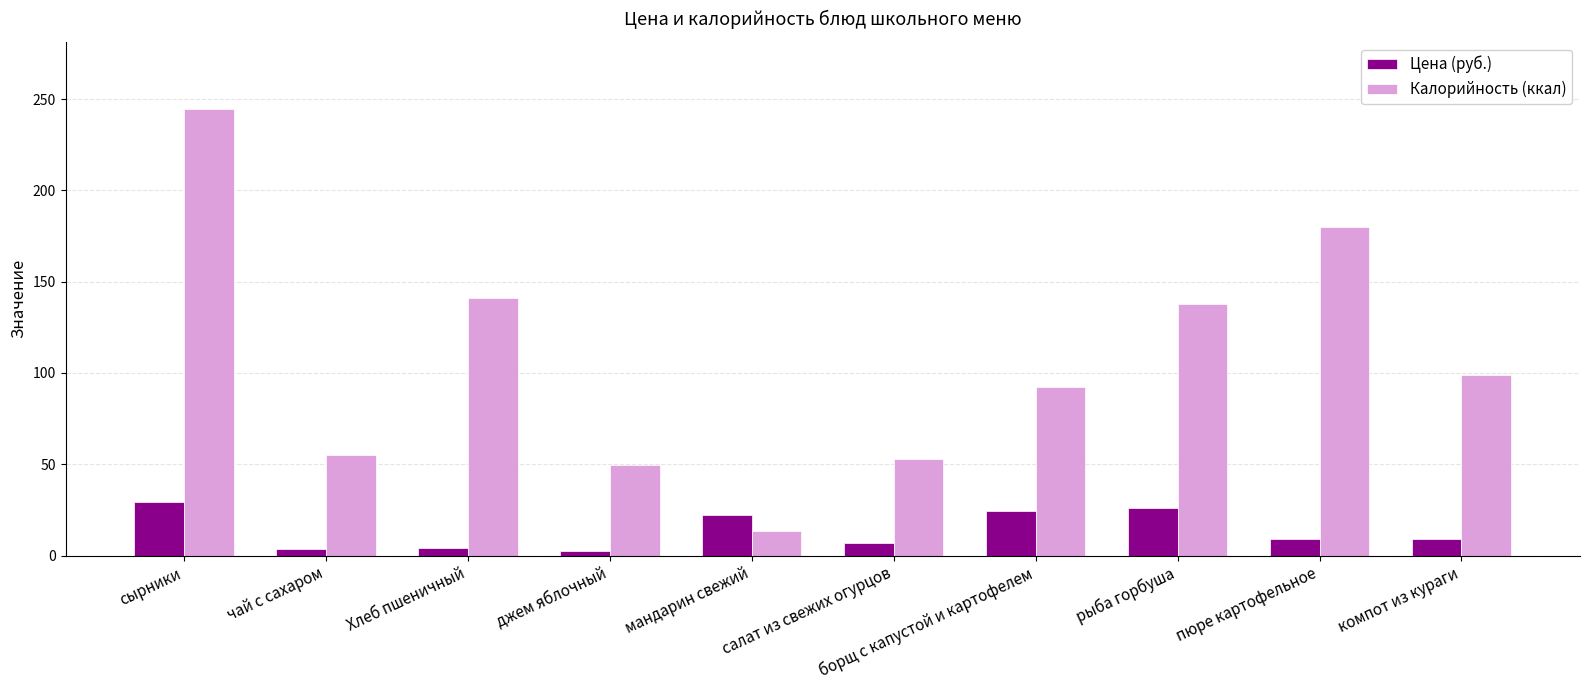

Where does the Цена (руб.) series first go above 9?

сырники